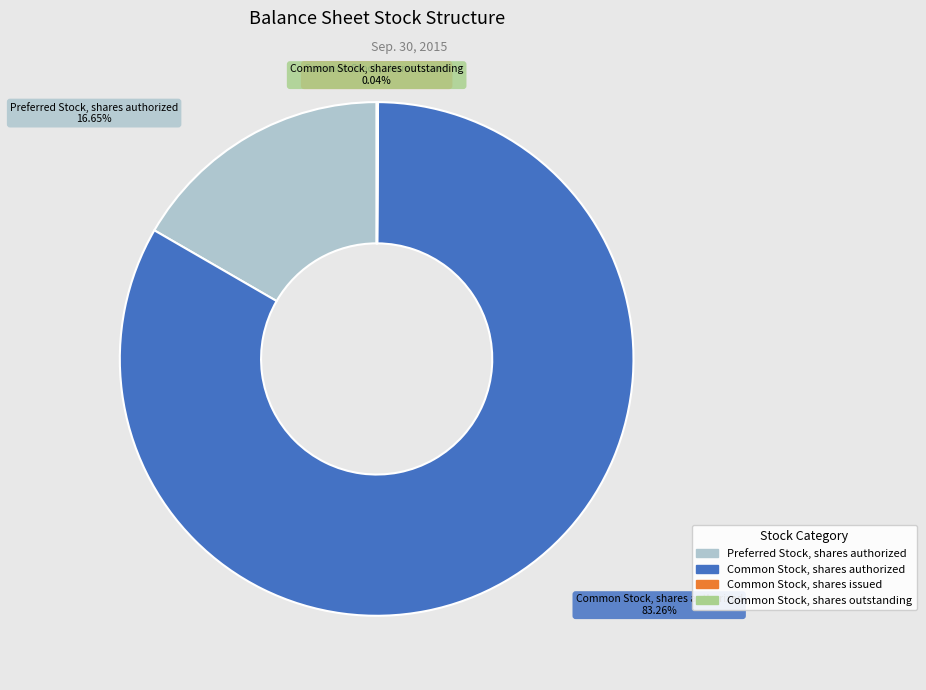

To the nearest percent, what percentage of the pie is Preferred Stock, shares authorized?

17%